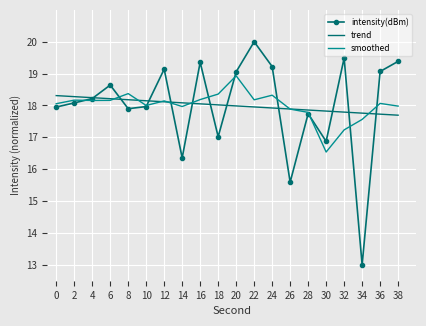

What is the total value across all series at 10?

54.1